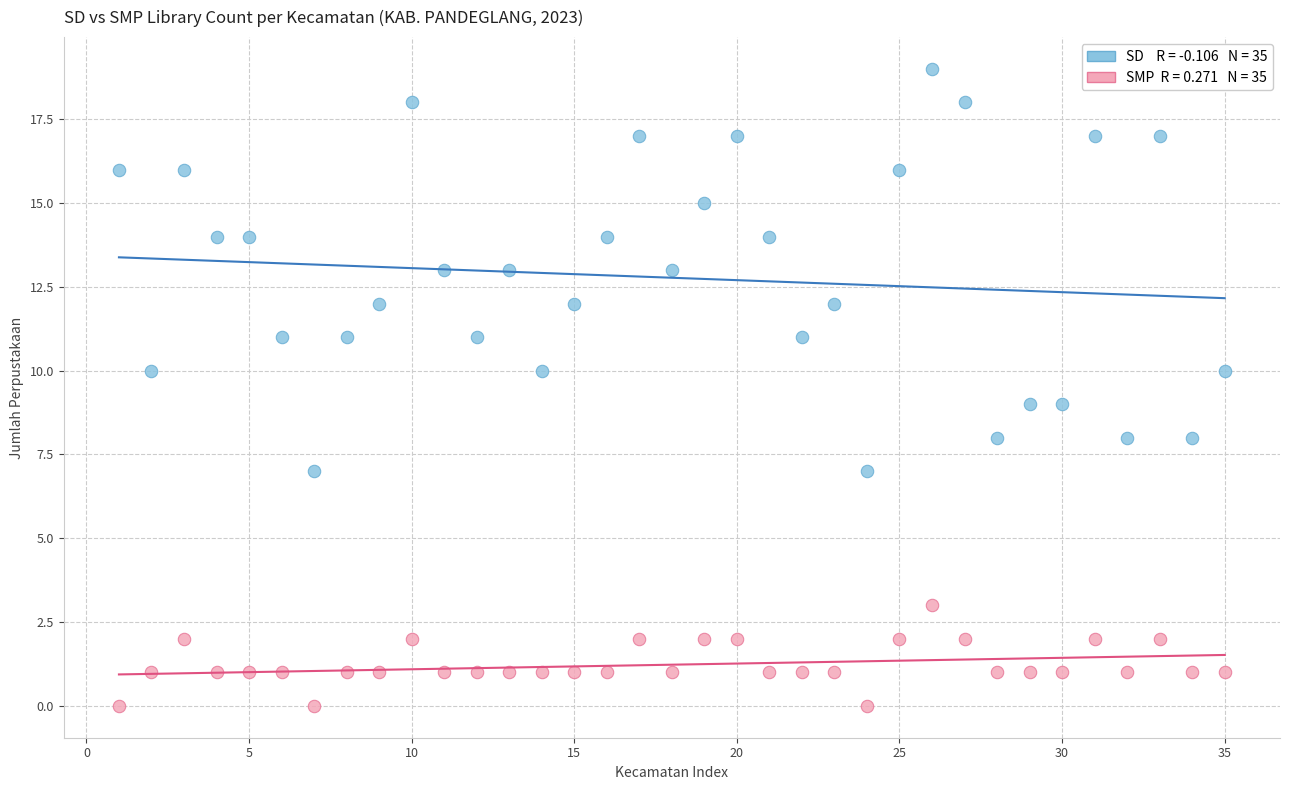

Across all data points, what is the range of Y values (max minus min)?

19